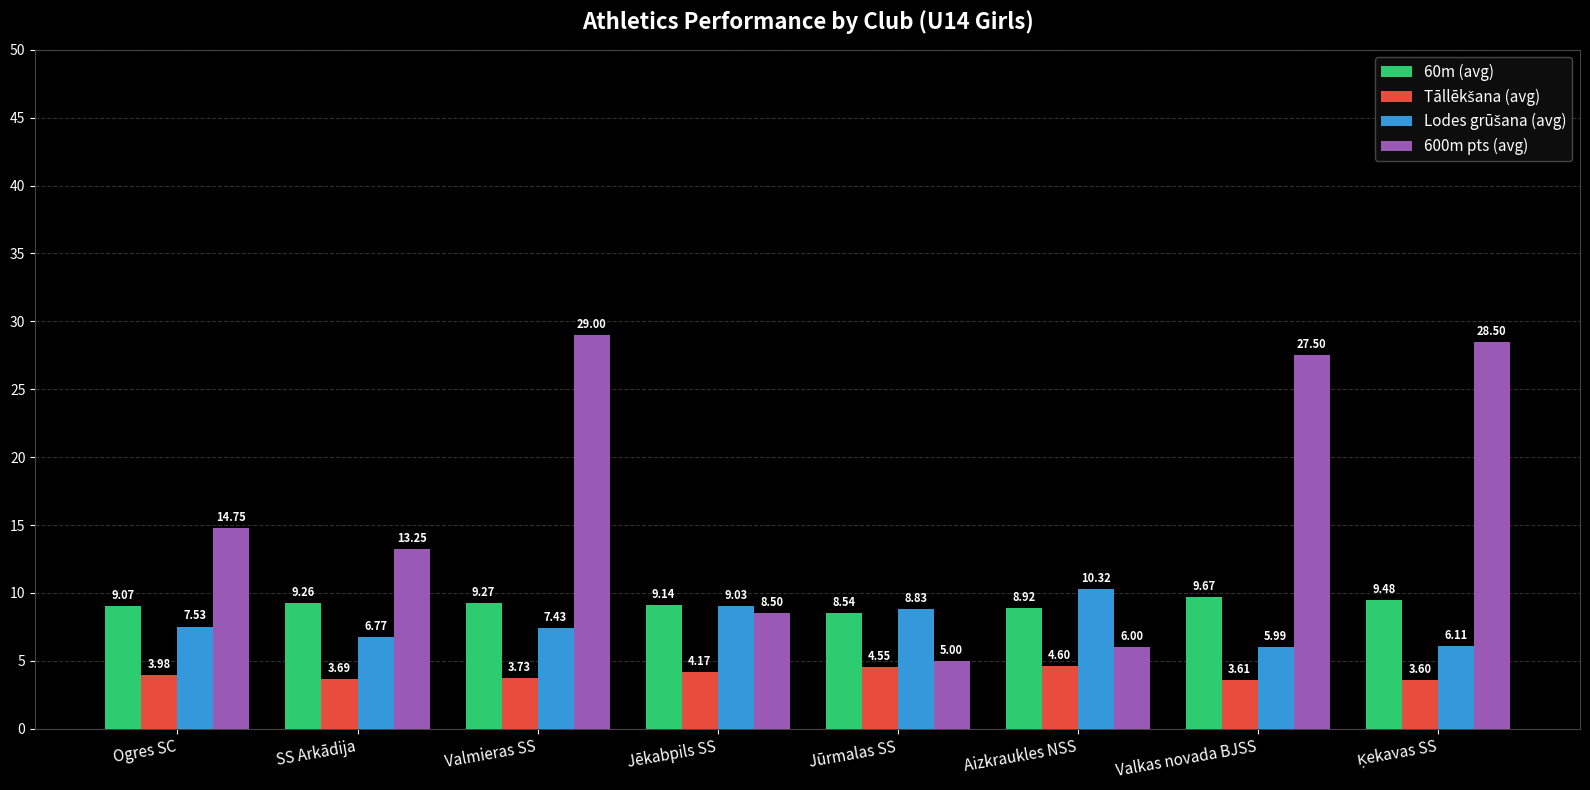

Between Ogres SC and SS Arkādija, which series saw the biggest shift?

600m pts (avg)